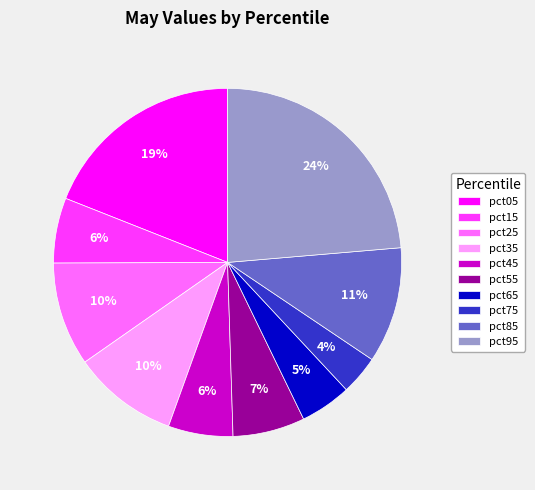

How many slices are in this pie chart?

10